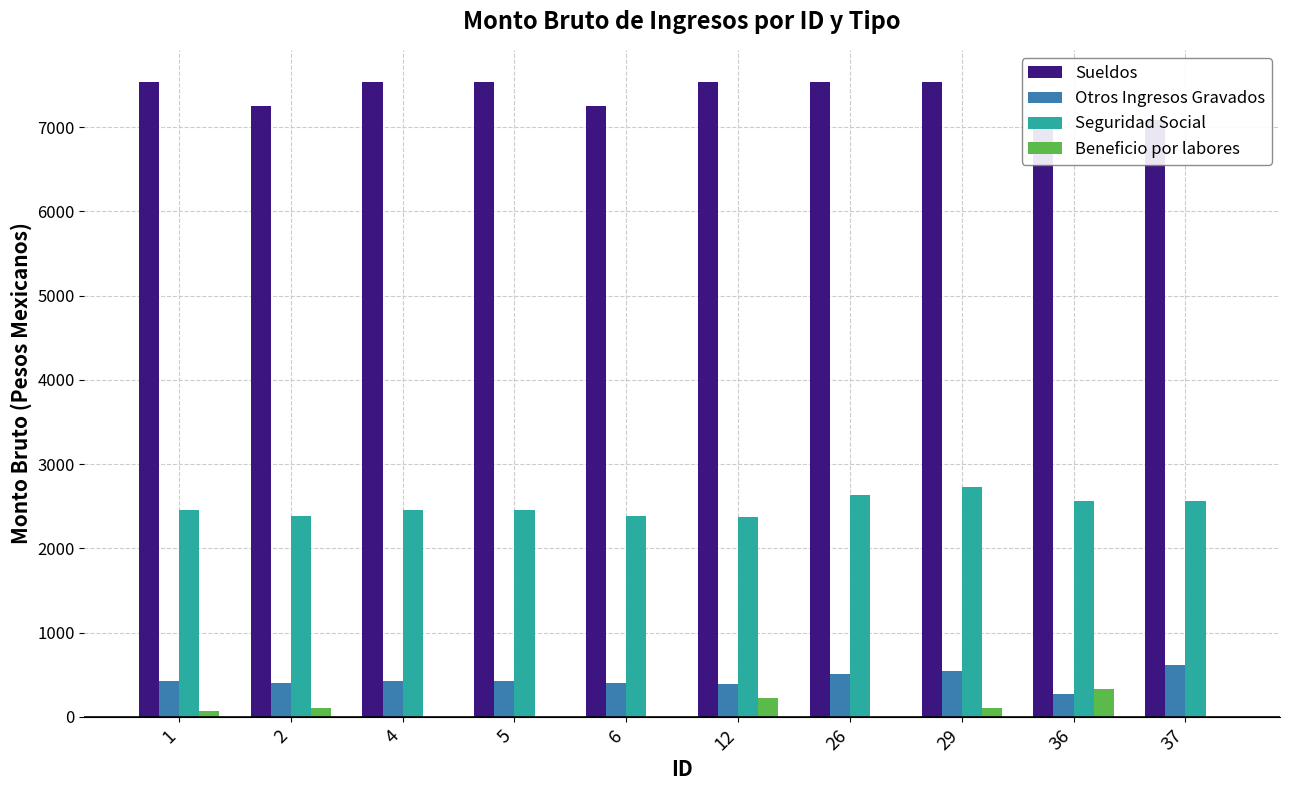

Is the value of Otros Ingresos Gravados at 37 greater than the value of Seguridad Social at 2?

No